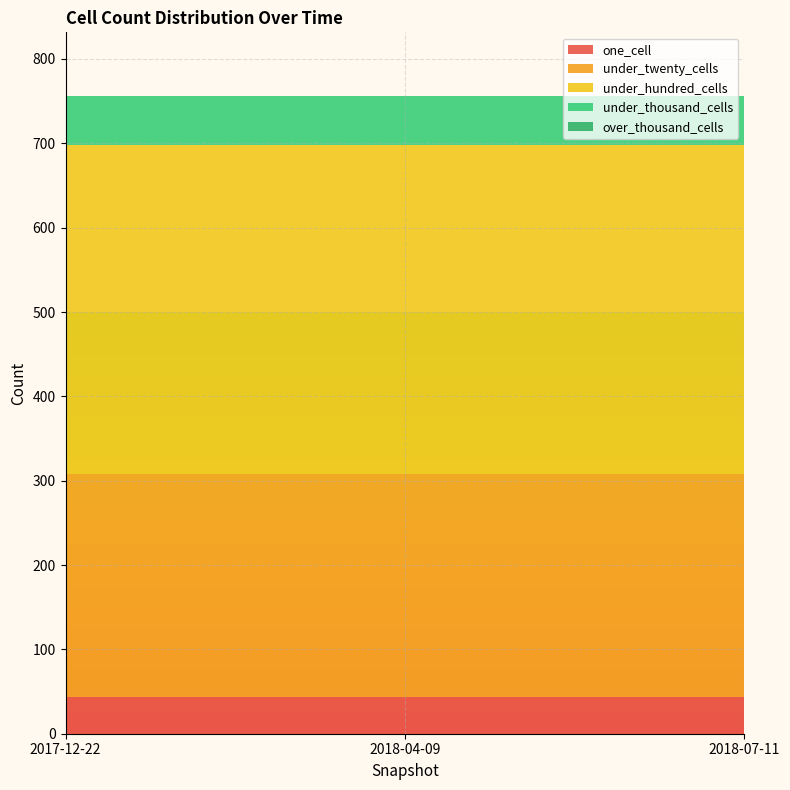

Reading left to right, extract all data points from this chart.

one_cell: 2017-12-22=43	2018-04-09=43	2018-07-11=43
under_twenty_cells: 2017-12-22=265	2018-04-09=265	2018-07-11=265
under_hundred_cells: 2017-12-22=390	2018-04-09=390	2018-07-11=390
under_thousand_cells: 2017-12-22=58	2018-04-09=58	2018-07-11=58
over_thousand_cells: 2017-12-22=0	2018-04-09=0	2018-07-11=0